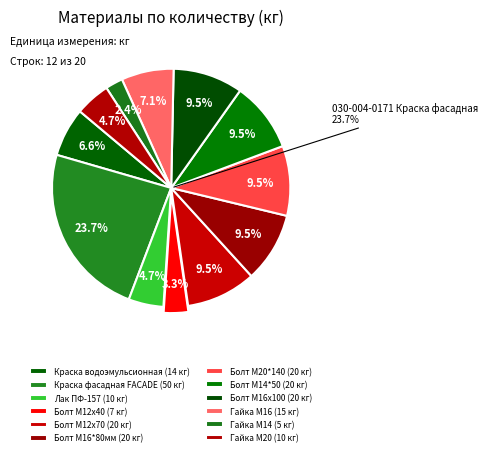

Is 201-003-0199 Болт М20*140 the majority of the pie?

No